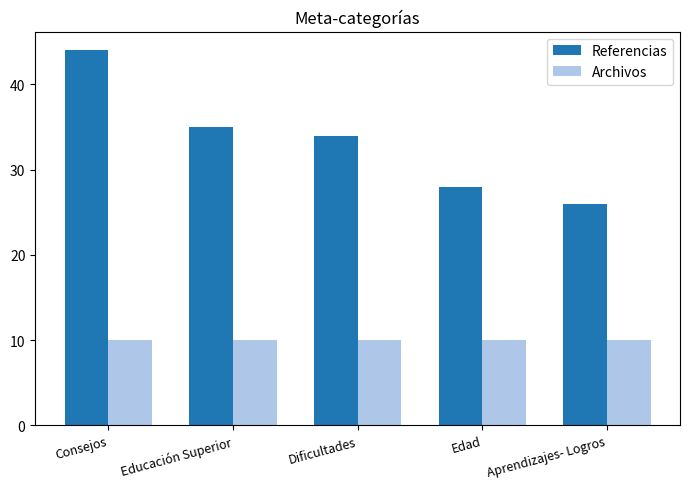

What is the smallest value displayed?

10